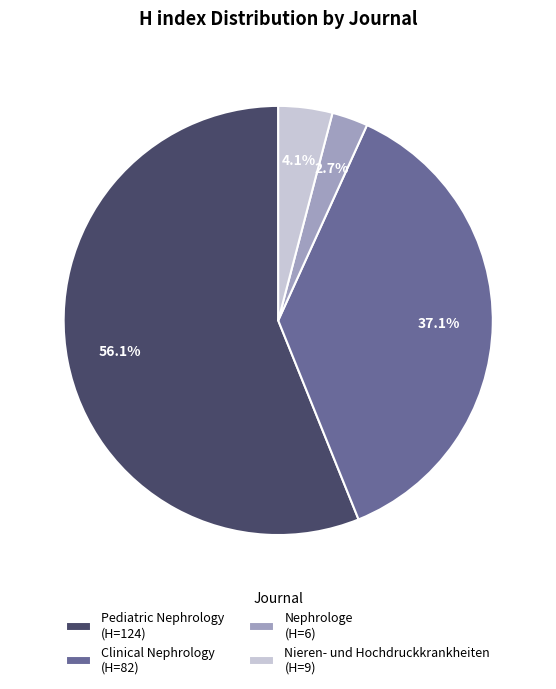

To the nearest percent, what is the difference between the Nieren- und Hochdruckkrankheiten and Pediatric Nephrology slice percentages?

52%